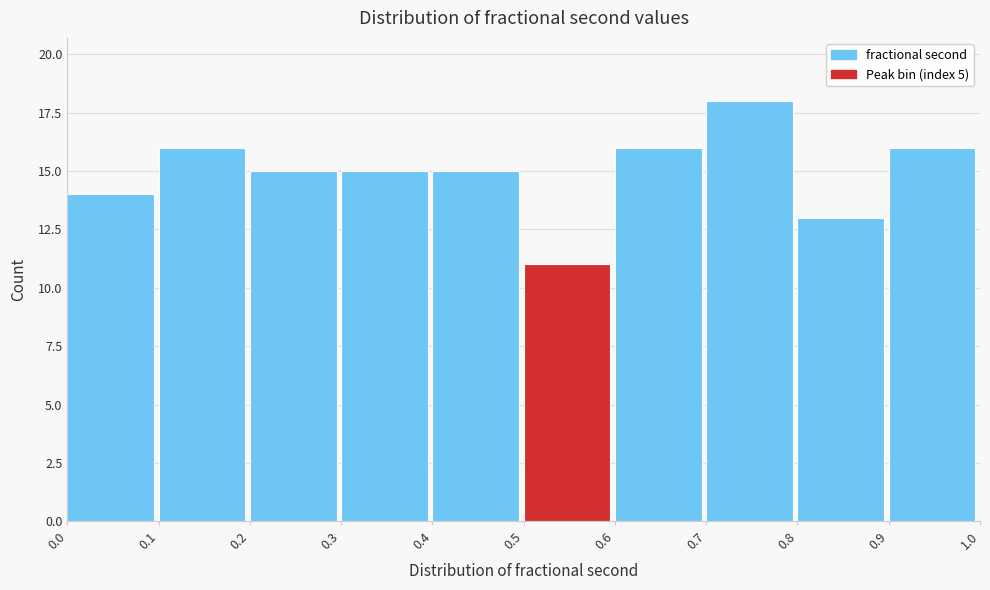

Reading right to left, what are all the values shown in this chart?

16	13	18	16	11	15	15	15	16	14